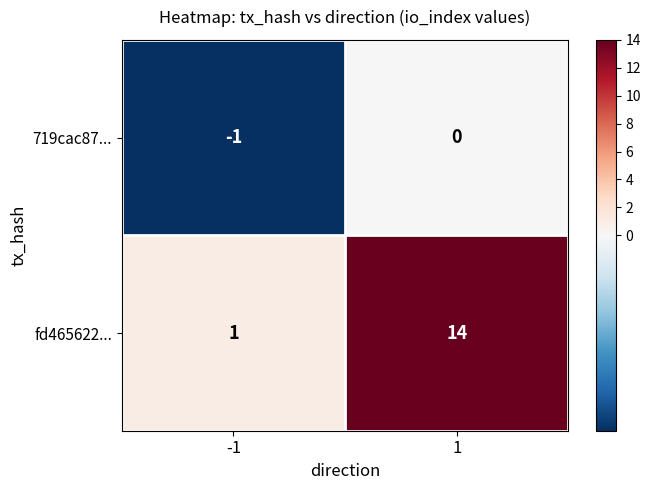

Which series changed the most between -1 and 1?

fd465622...